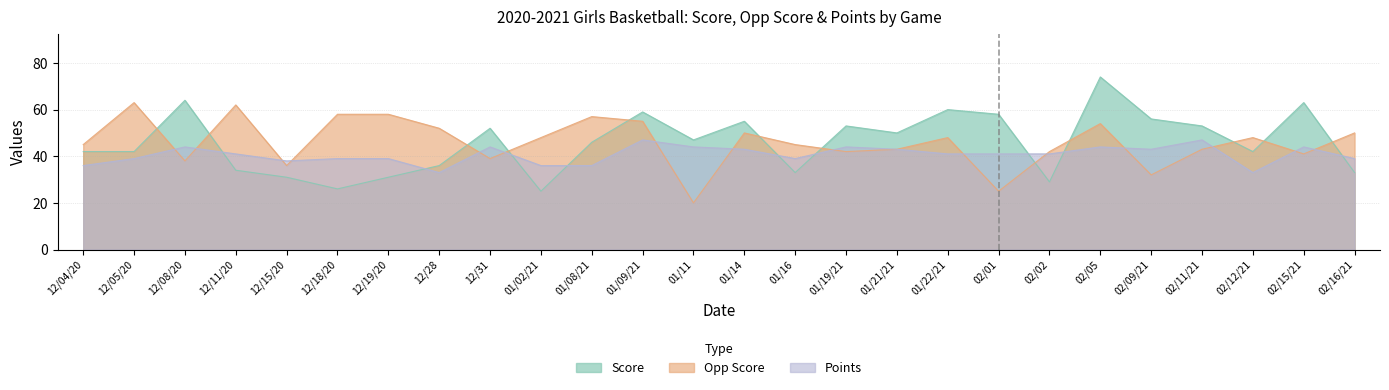

How many data points in Points are above 41?

11